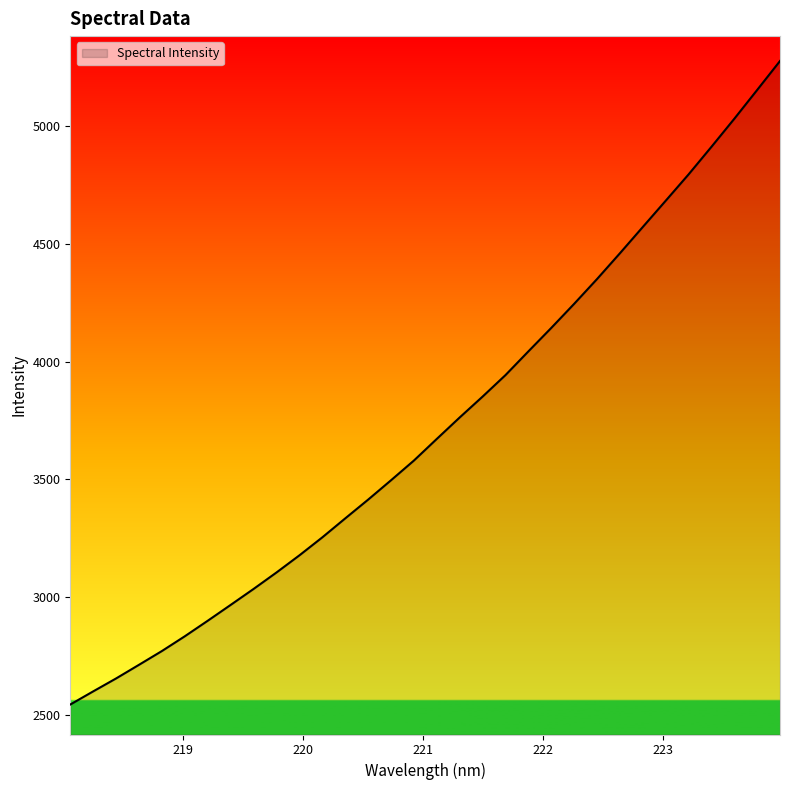

How many values are below 3671?

16